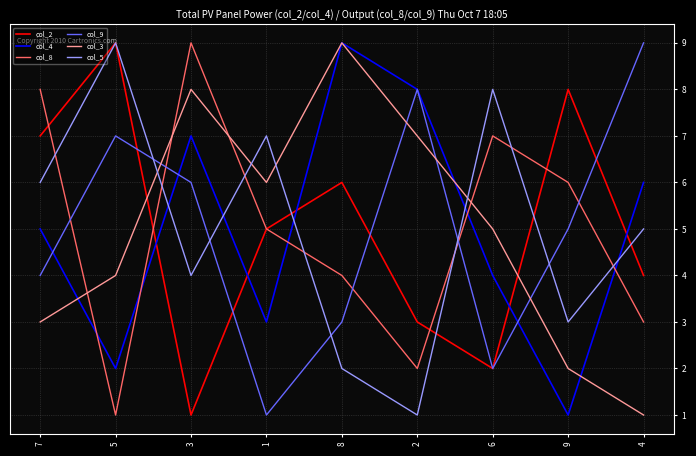

At which category is the sum across all series the highest?

3